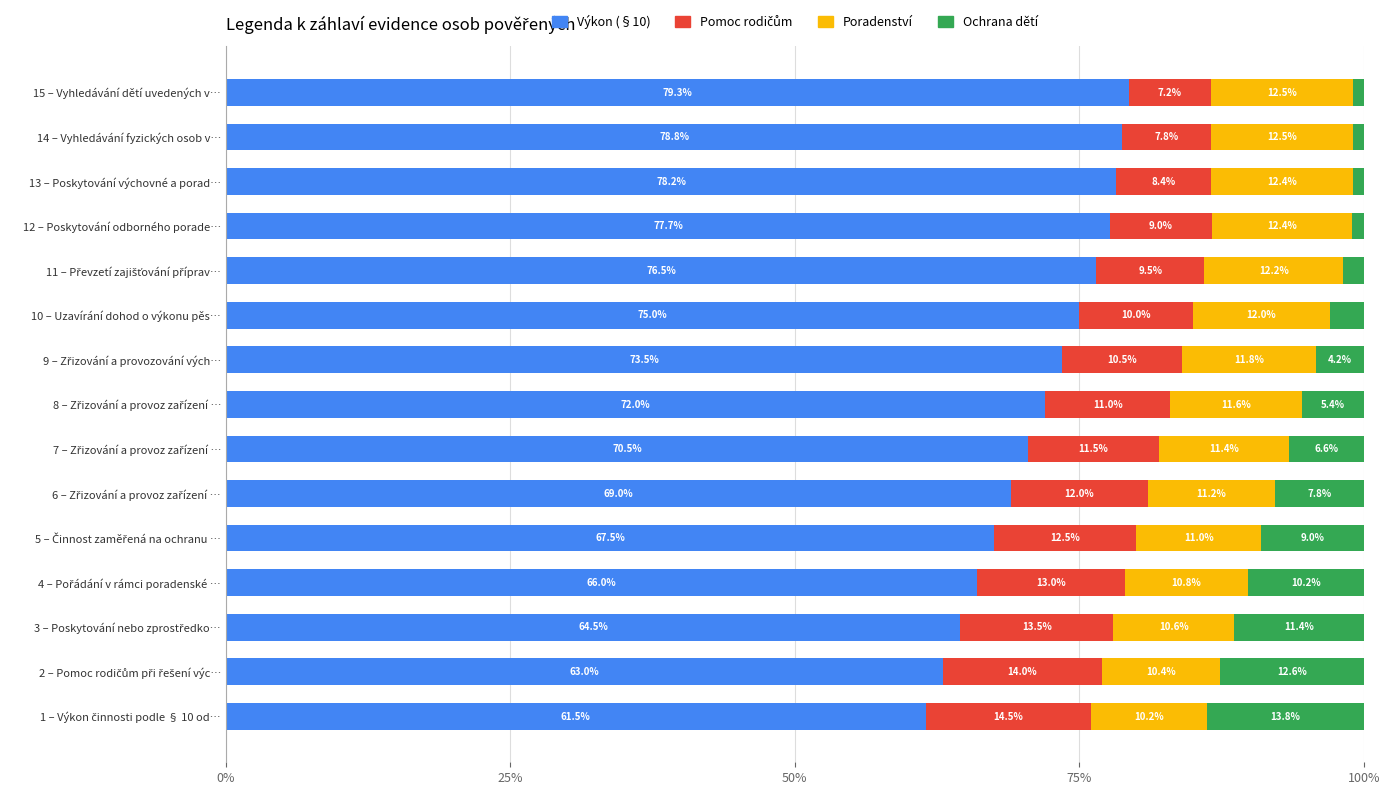

At which label does Výkon (§10) reach its peak?

15 – Vyhledávání dětí uvedených v…